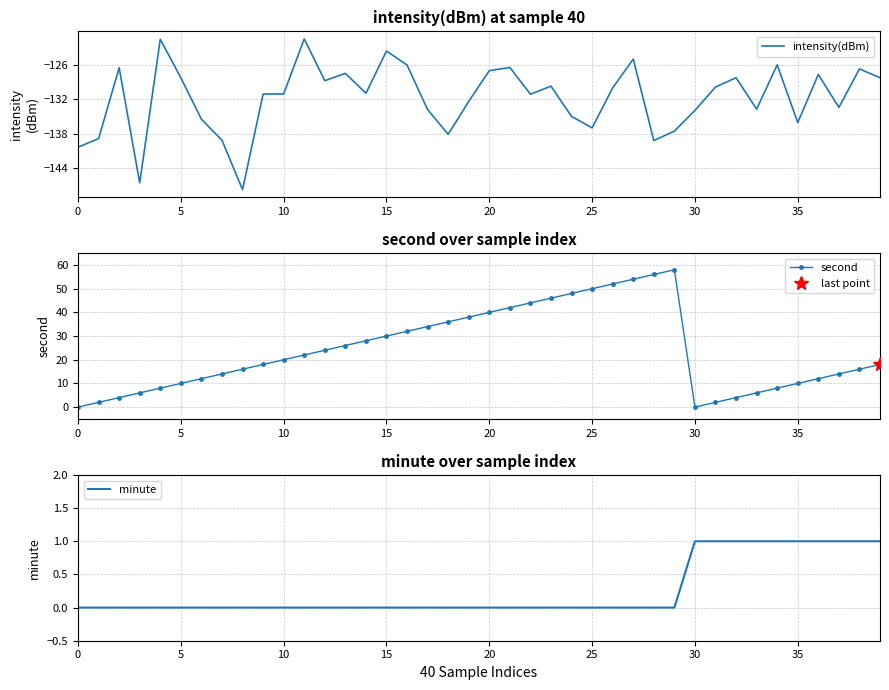

List the series in order of their peak value, highest first.

second, minute, intensity(dBm)